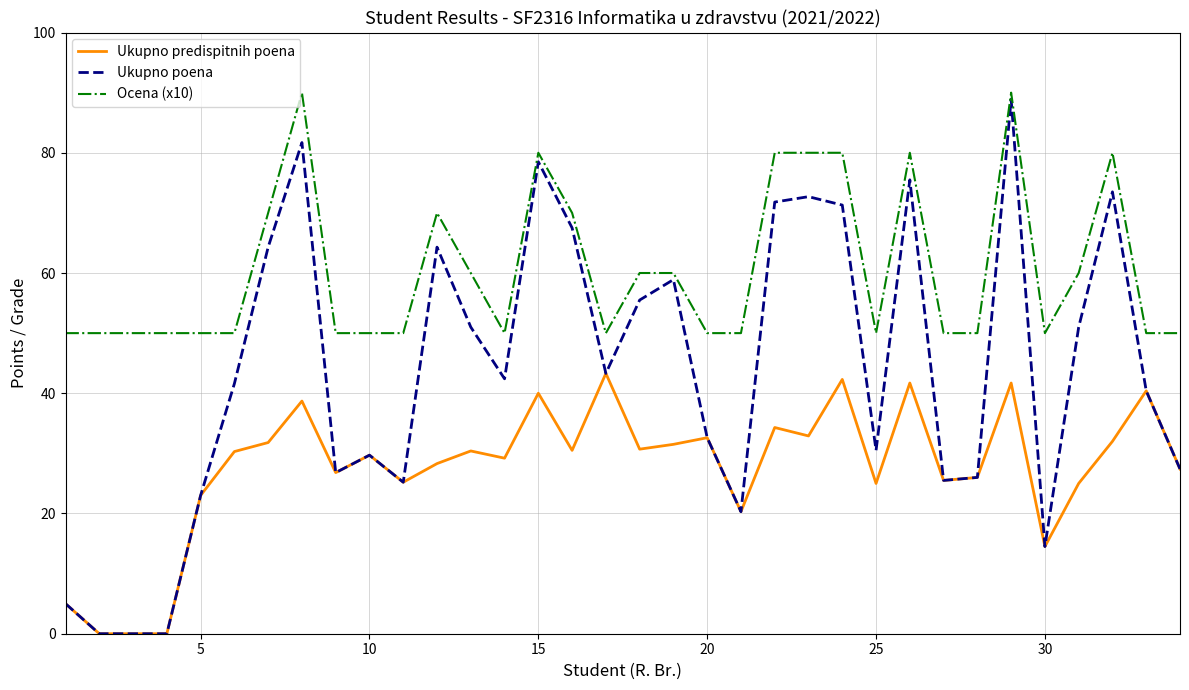

Which series has the largest total across all categories?

Ocena (x10)